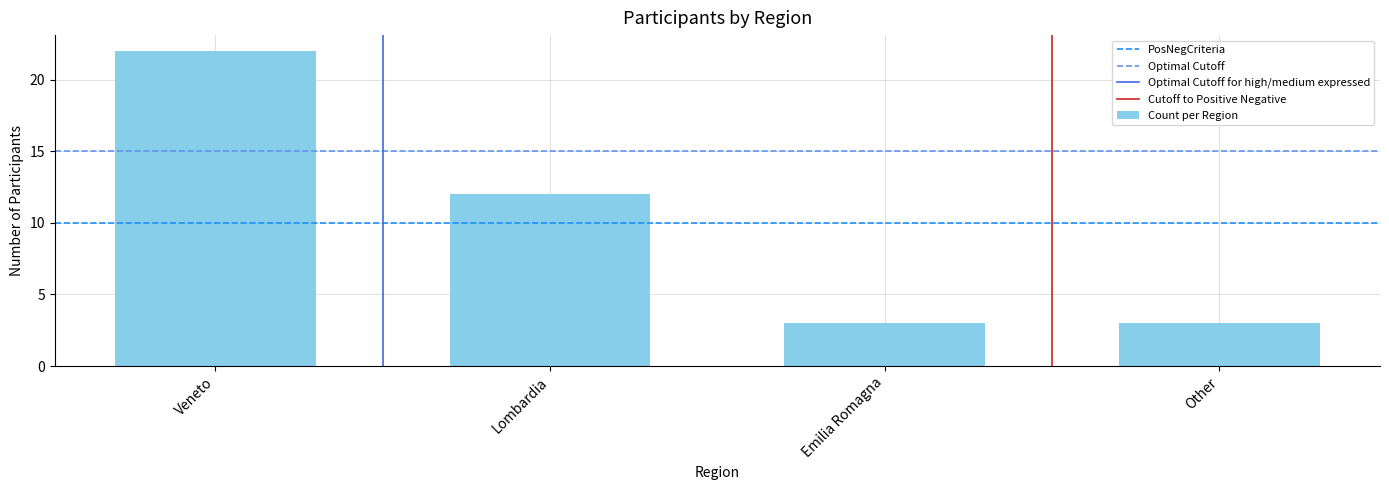

What is the label of the 1st bar from the left?

Veneto